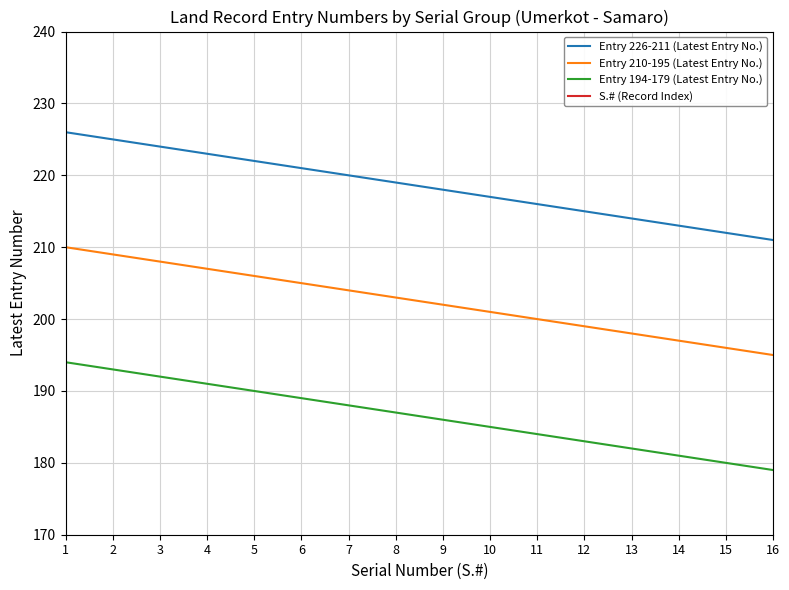

How many values in the S.# (Record Index) series are below 9?

8